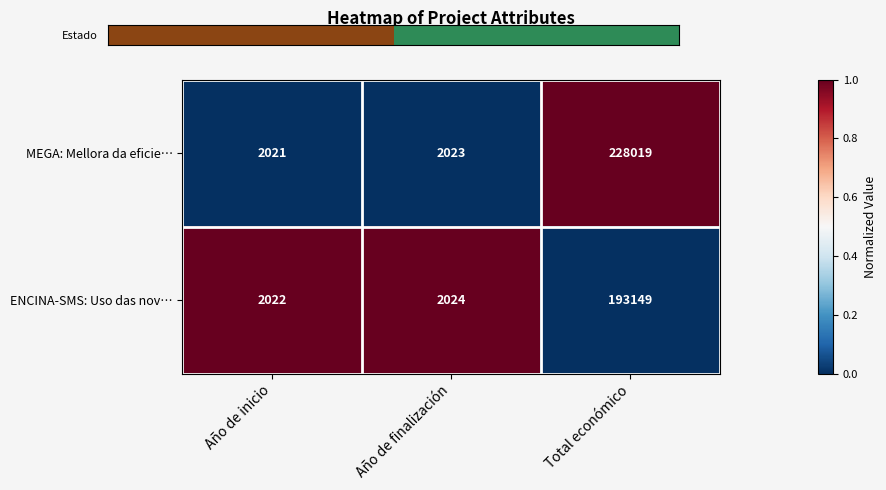

Which series has the widest spread of values?

MEGA: Mellora da eficie…